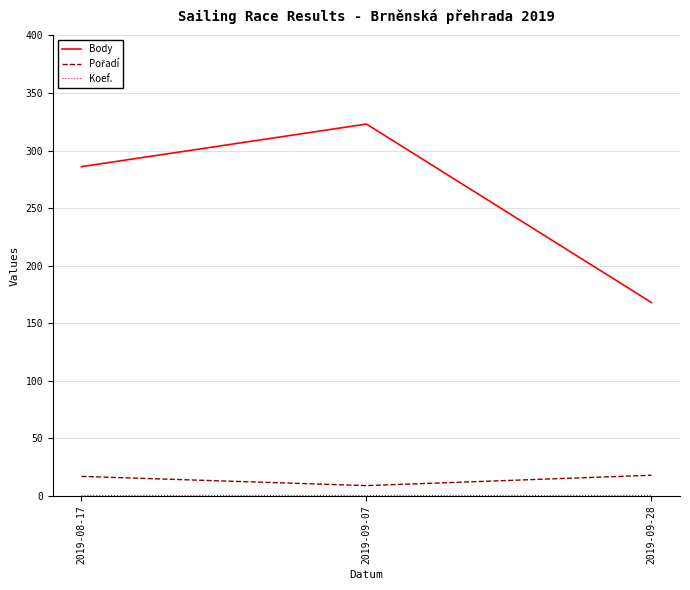

What is the maximum value shown in the chart?

323